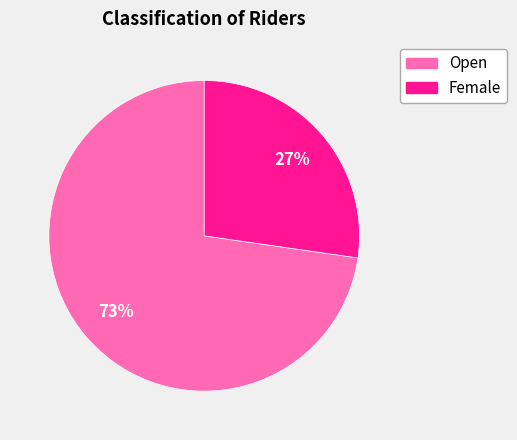

Approximately how many times larger is the value at Female compared to Open?

0.4